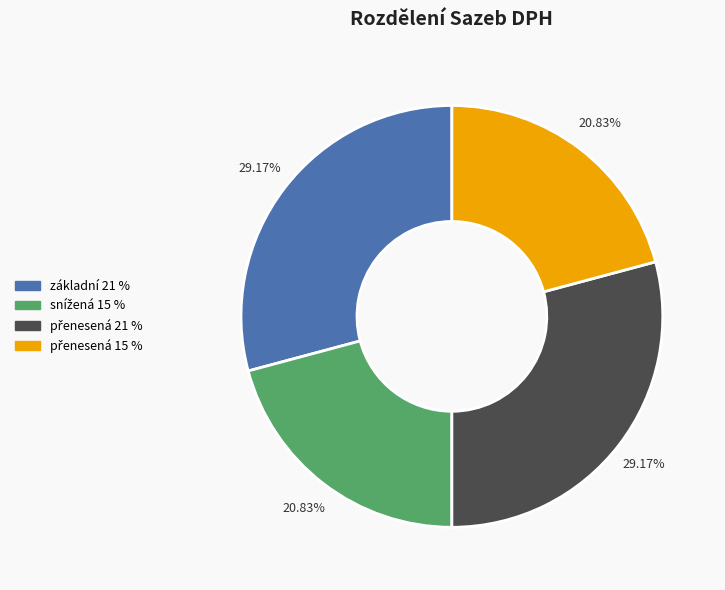

Is there any slice that represents more than half of the pie?

No